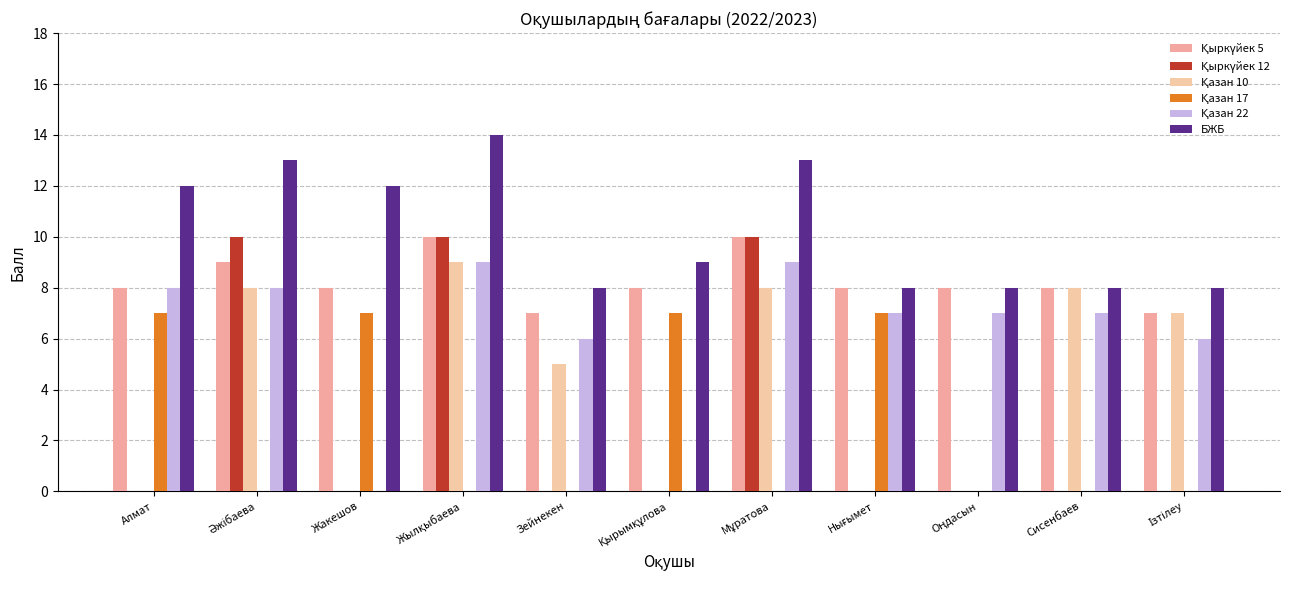

What is the average value of the Қазан 22 series?

6